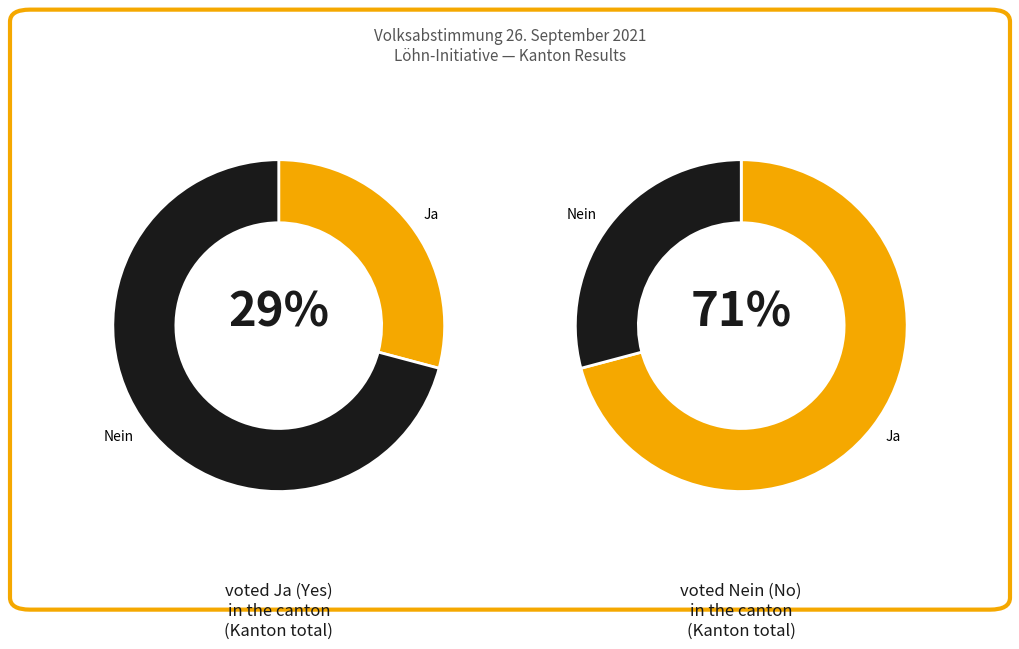

What percentage is the Nein slice, to the nearest percent?

71%